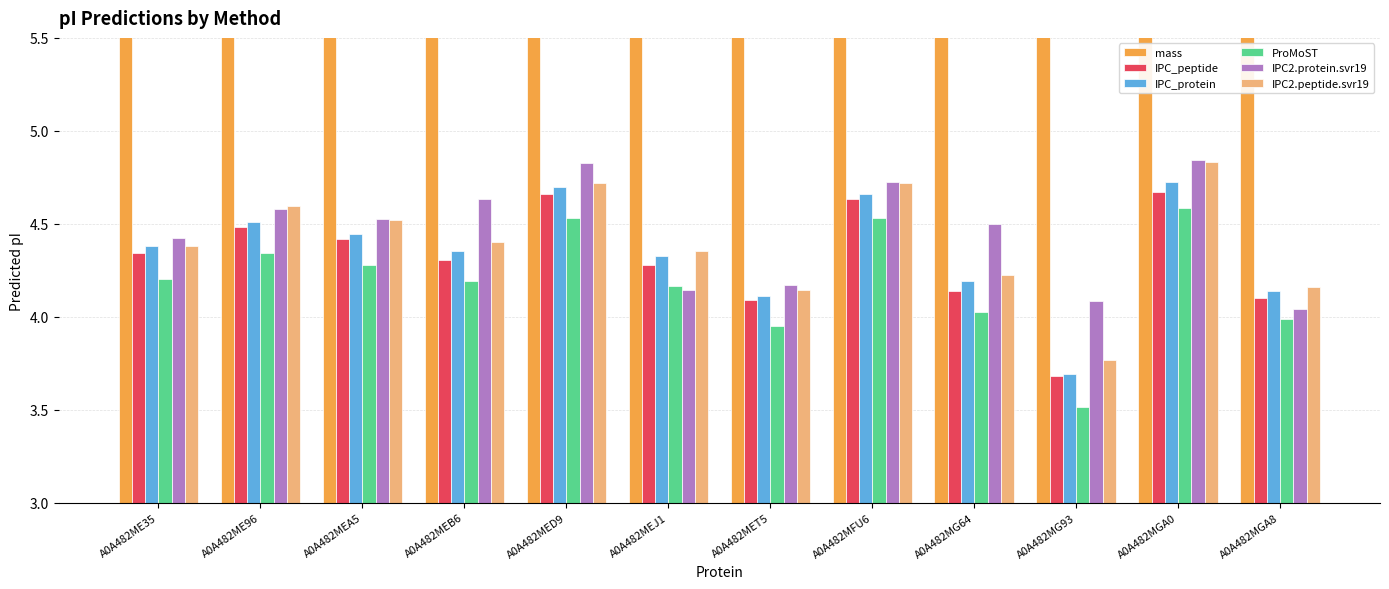

Reading left to right, extract all data points from this chart.

mass: A0A482ME35=111659.1	A0A482ME96=17714.8	A0A482MEA5=12089.6	A0A482MEB6=9019.1	A0A482MED9=24494.4	A0A482MEJ1=10541.1	A0A482MET5=12519.2	A0A482MFU6=30173.1	A0A482MG64=10934.5	A0A482MG93=11430.1	A0A482MGA0=33689.0	A0A482MGA8=4448.1
IPC_peptide: A0A482ME35=4.3	A0A482ME96=4.5	A0A482MEA5=4.4	A0A482MEB6=4.3	A0A482MED9=4.7	A0A482MEJ1=4.3	A0A482MET5=4.1	A0A482MFU6=4.6	A0A482MG64=4.1	A0A482MG93=3.7	A0A482MGA0=4.7	A0A482MGA8=4.1
IPC_protein: A0A482ME35=4.4	A0A482ME96=4.5	A0A482MEA5=4.4	A0A482MEB6=4.4	A0A482MED9=4.7	A0A482MEJ1=4.3	A0A482MET5=4.1	A0A482MFU6=4.7	A0A482MG64=4.2	A0A482MG93=3.7	A0A482MGA0=4.7	A0A482MGA8=4.1
ProMoST: A0A482ME35=4.2	A0A482ME96=4.3	A0A482MEA5=4.3	A0A482MEB6=4.2	A0A482MED9=4.5	A0A482MEJ1=4.2	A0A482MET5=3.9	A0A482MFU6=4.5	A0A482MG64=4.0	A0A482MG93=3.5	A0A482MGA0=4.6	A0A482MGA8=4.0
IPC2.protein.svr19: A0A482ME35=4.4	A0A482ME96=4.6	A0A482MEA5=4.5	A0A482MEB6=4.6	A0A482MED9=4.8	A0A482MEJ1=4.1	A0A482MET5=4.2	A0A482MFU6=4.7	A0A482MG64=4.5	A0A482MG93=4.1	A0A482MGA0=4.8	A0A482MGA8=4.0
IPC2.peptide.svr19: A0A482ME35=4.4	A0A482ME96=4.6	A0A482MEA5=4.5	A0A482MEB6=4.4	A0A482MED9=4.7	A0A482MEJ1=4.4	A0A482MET5=4.1	A0A482MFU6=4.7	A0A482MG64=4.2	A0A482MG93=3.8	A0A482MGA0=4.8	A0A482MGA8=4.2